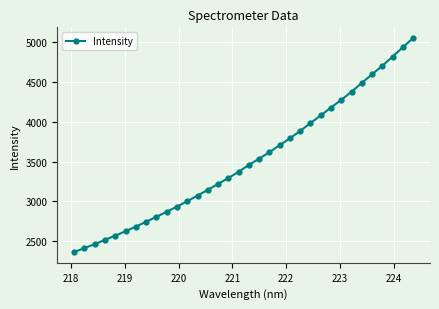

What is the smallest value displayed?

2365.3